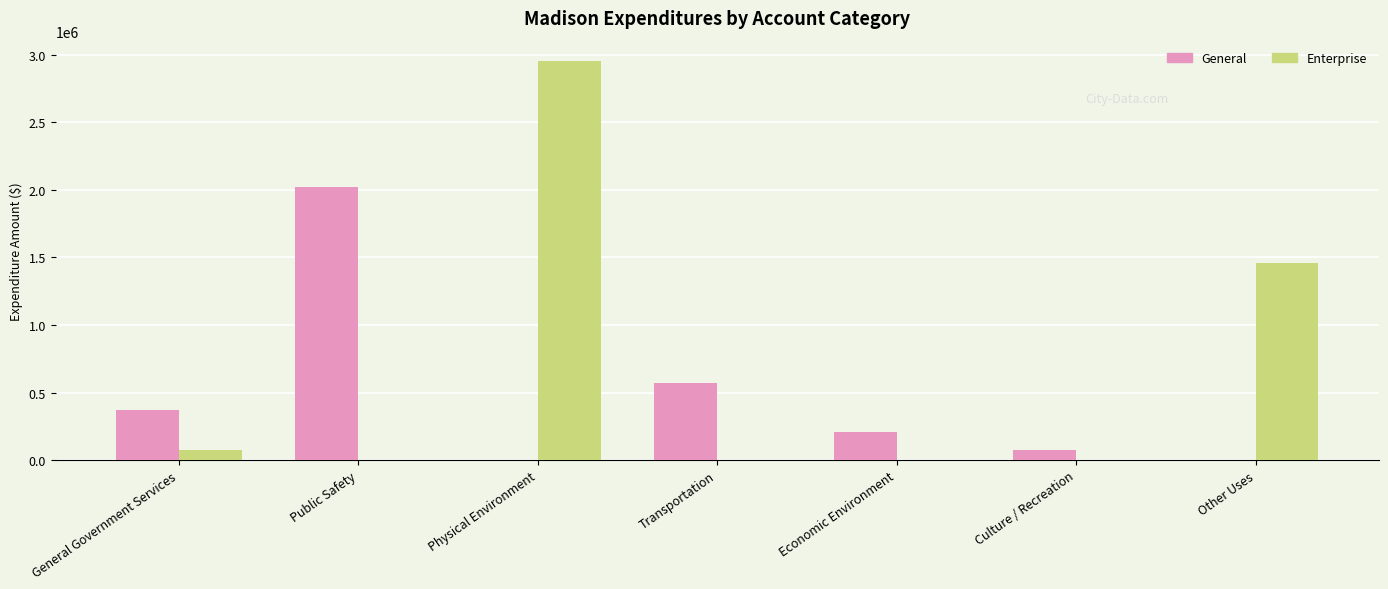

What is the sum of all General values?

3248448